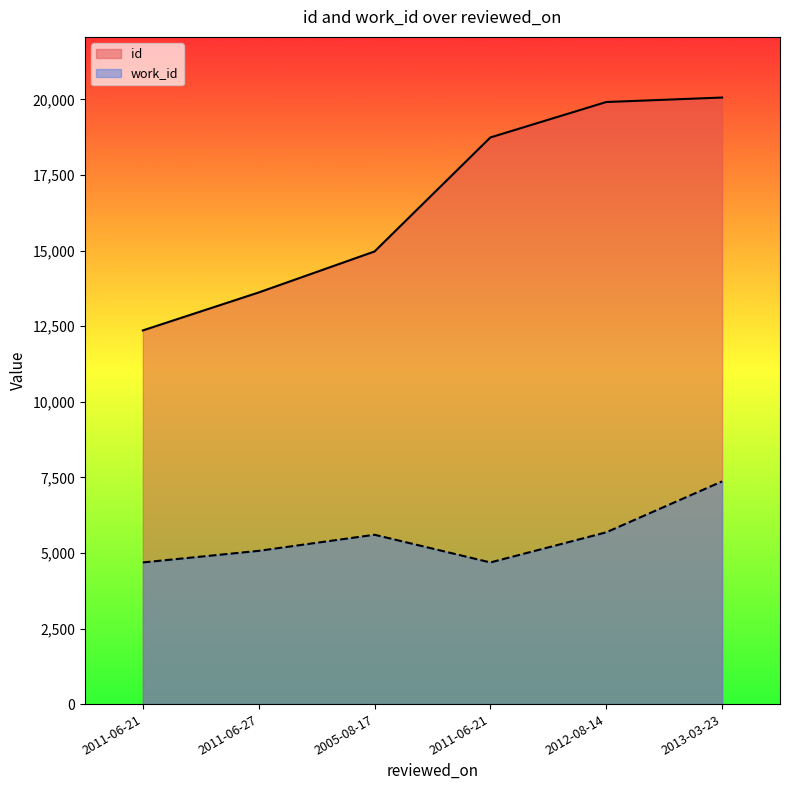

Reading left to right, what are all the values shown in this chart?

id: 2011-06-21=12359	2011-06-27=13614	2005-08-17=14970	2011-06-21=18741	2012-08-14=19913	2013-03-23=20061
work_id: 2011-06-21=4685	2011-06-27=5068	2005-08-17=5601	2011-06-21=4685	2012-08-14=5681	2013-03-23=7365